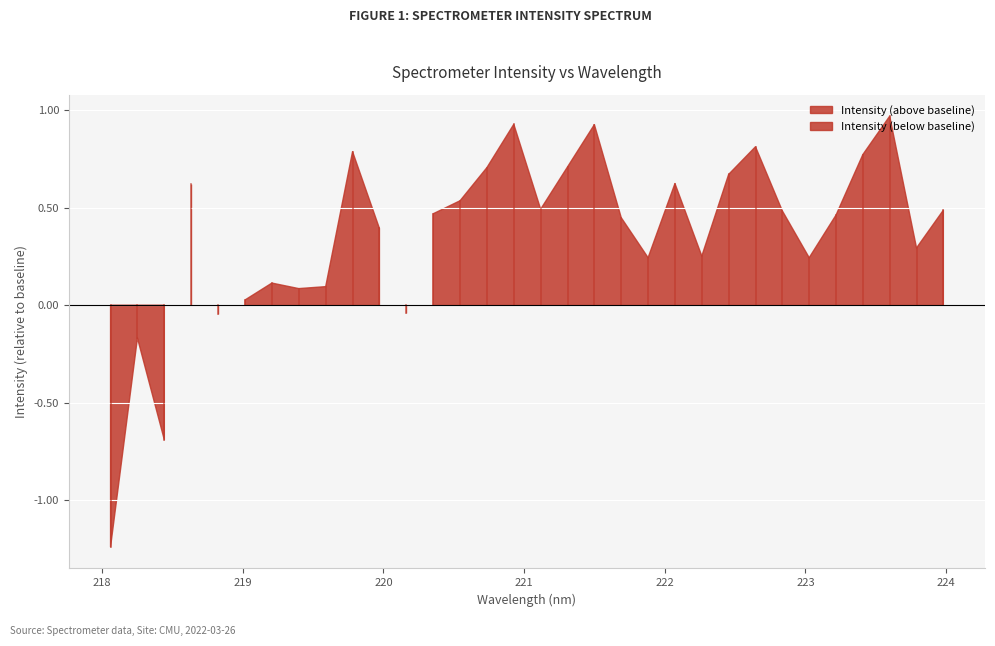

Which category has the highest value across all series?

223.5987